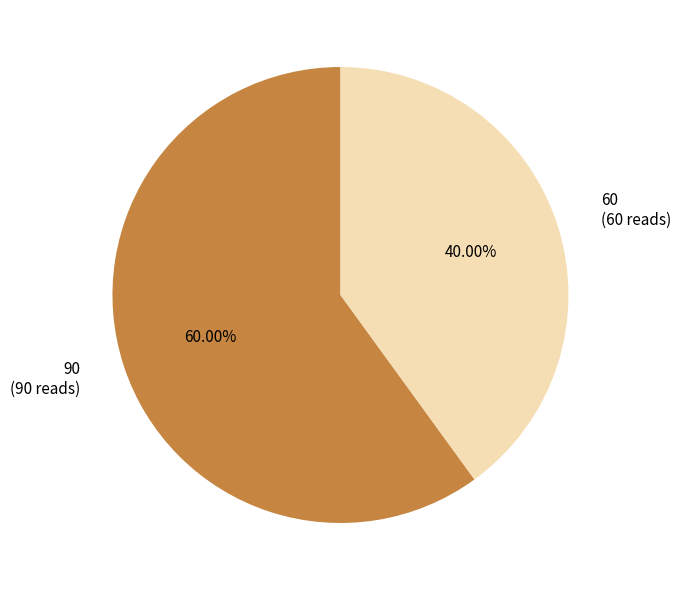

What is the largest slice in the pie chart?

90